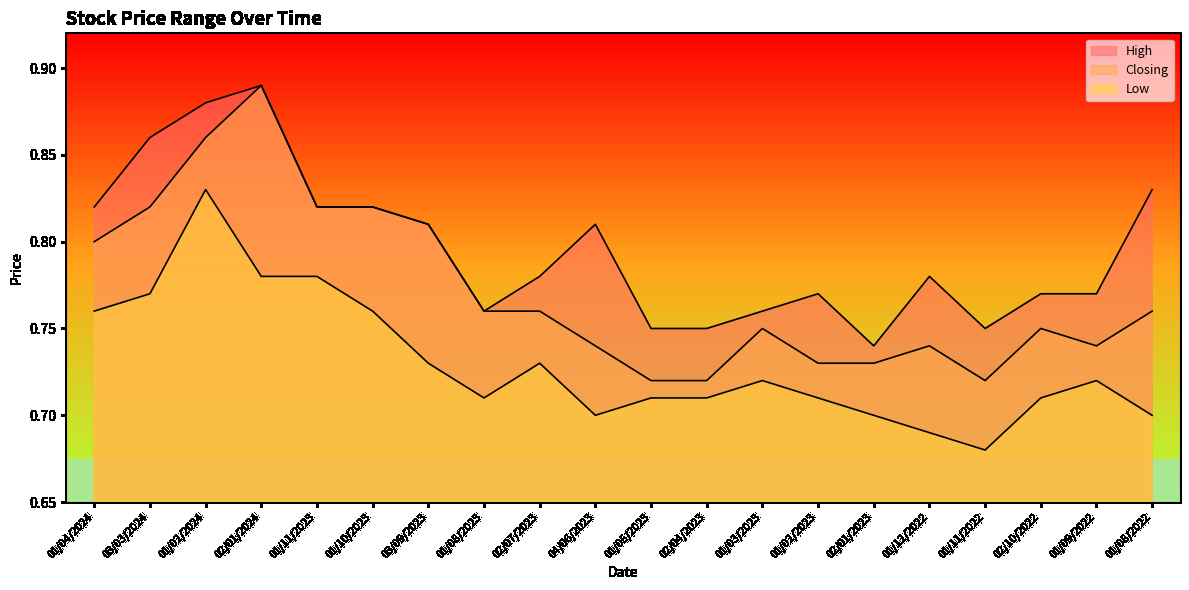

How many High values are between 0 and 1?

20